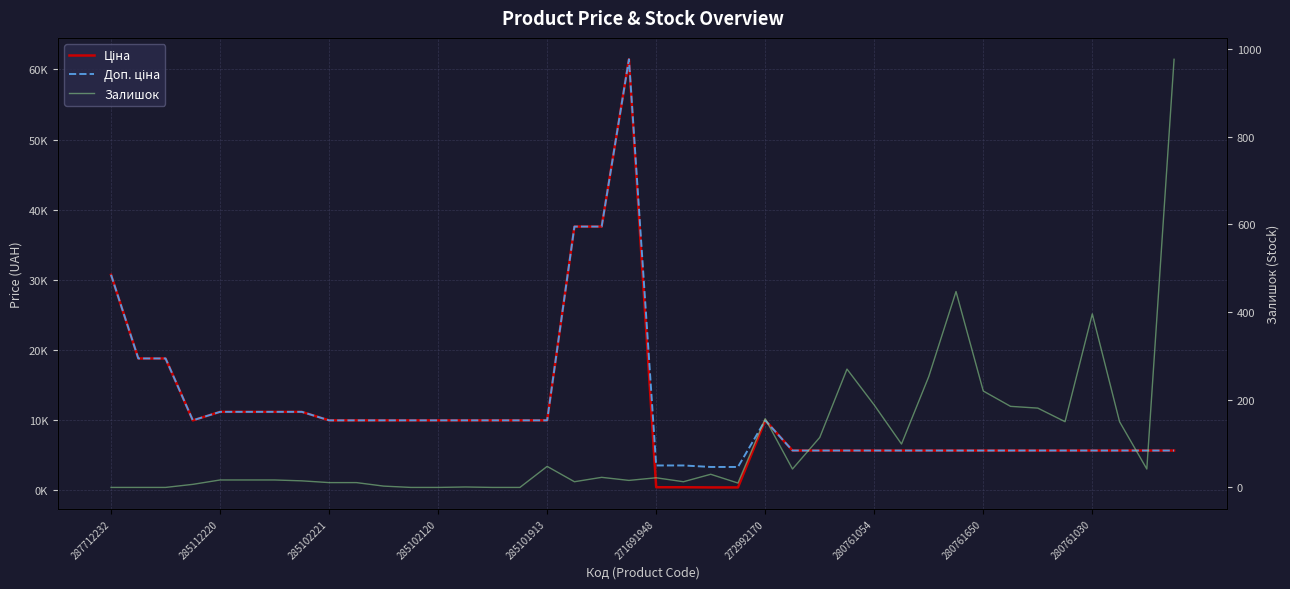

What is the difference between the maximum and minimum values in the Доп. ціна series?

58101.8